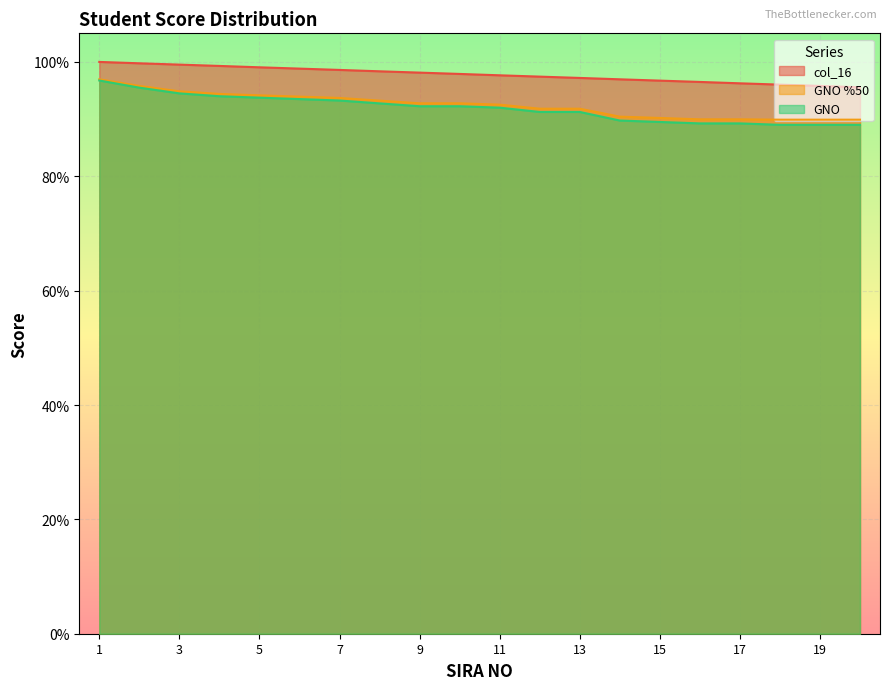

Where does the GNO series first go above 92?

1